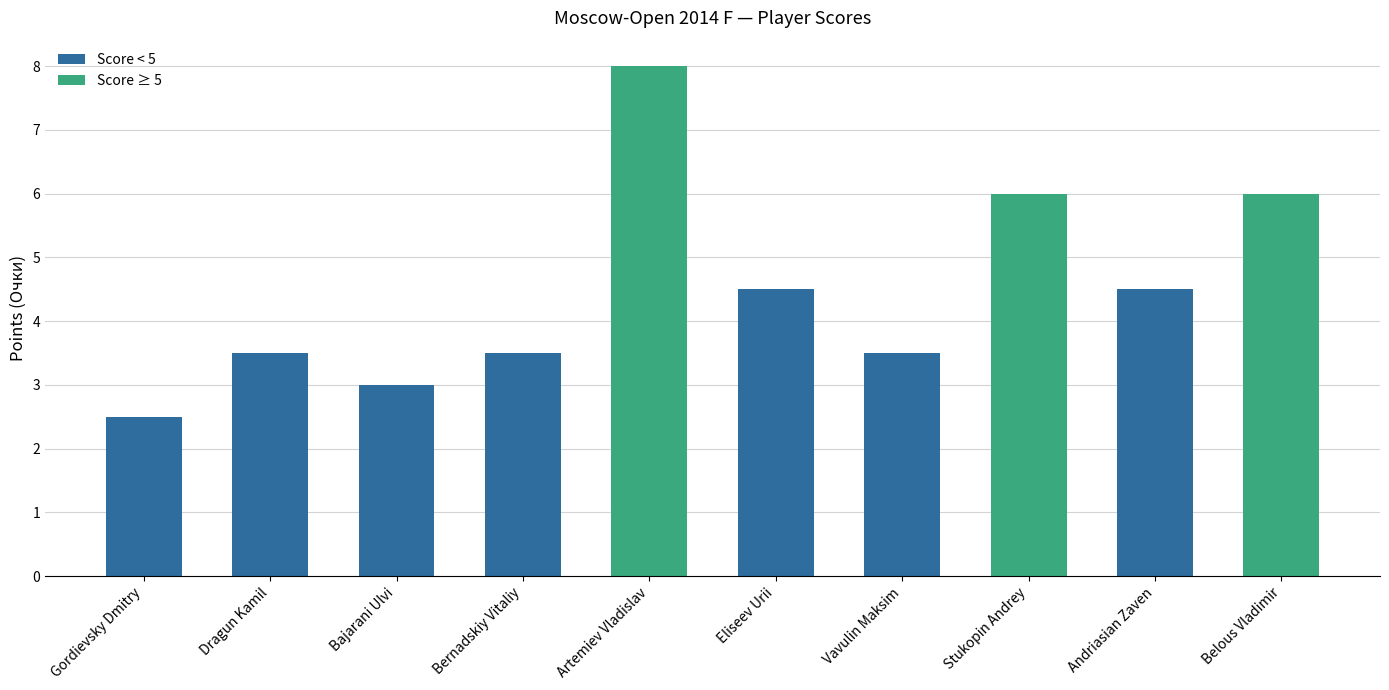

How many bars are there in total?

10